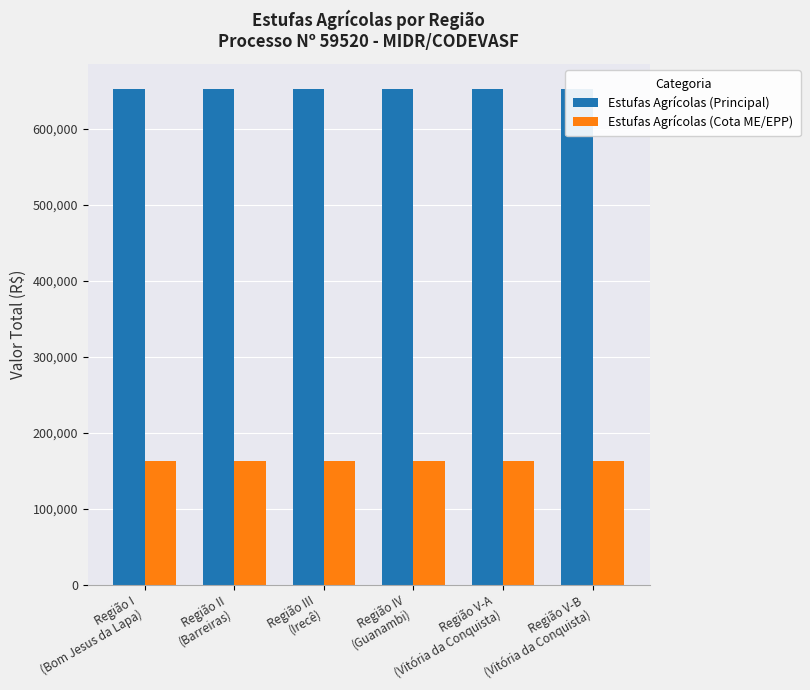

Reading right to left, transcribe all the data shown in this chart.

Estufas Agrícolas (Principal): 652538.8	652538.8	652538.8	652538.8	652538.8	652538.8
Estufas Agrícolas (Cota ME/EPP): 163134.7	163134.7	163134.7	163134.7	163134.7	163134.7